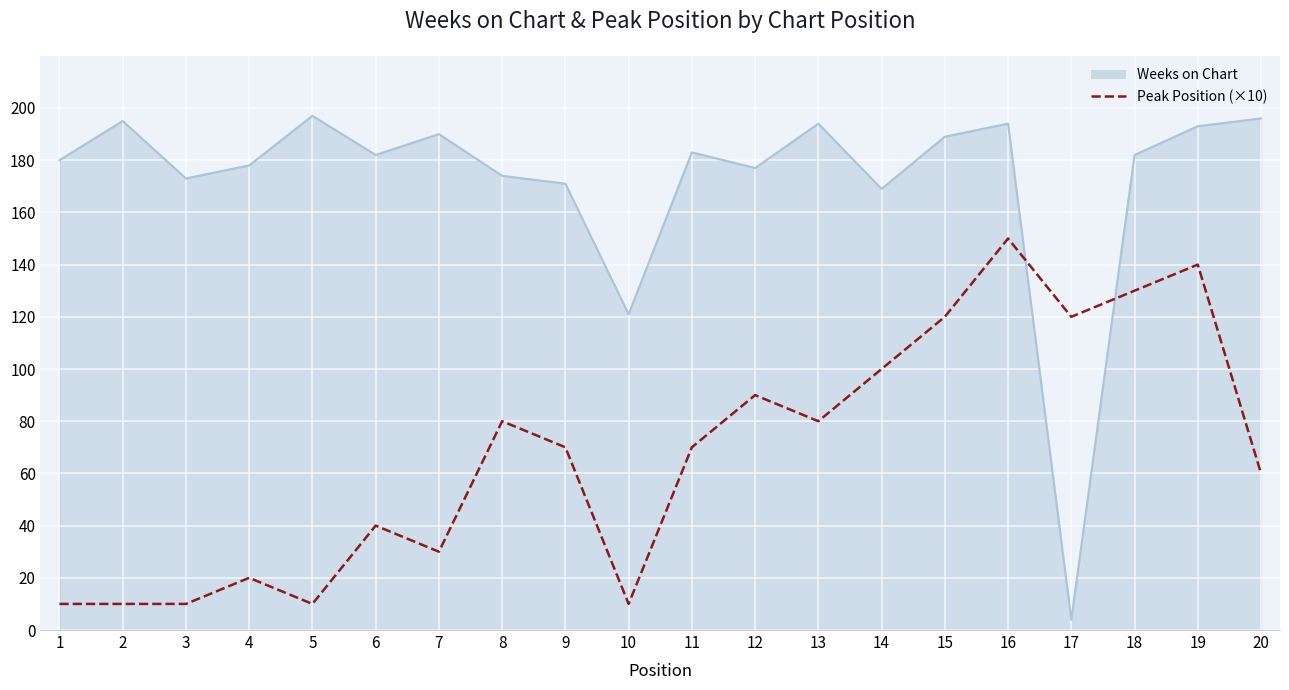

At which category is the sum across all series the highest?

16